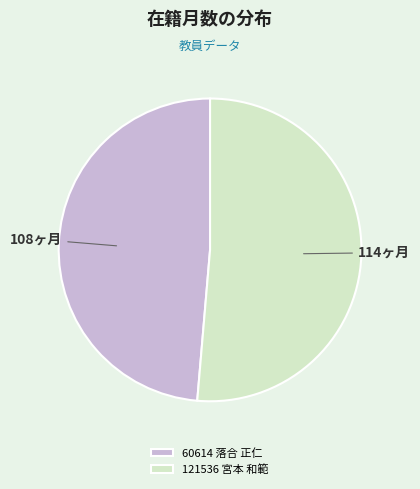

Do 121536 宮本 和範 and 60614 落合 正仁 together represent more than half of the pie?

Yes